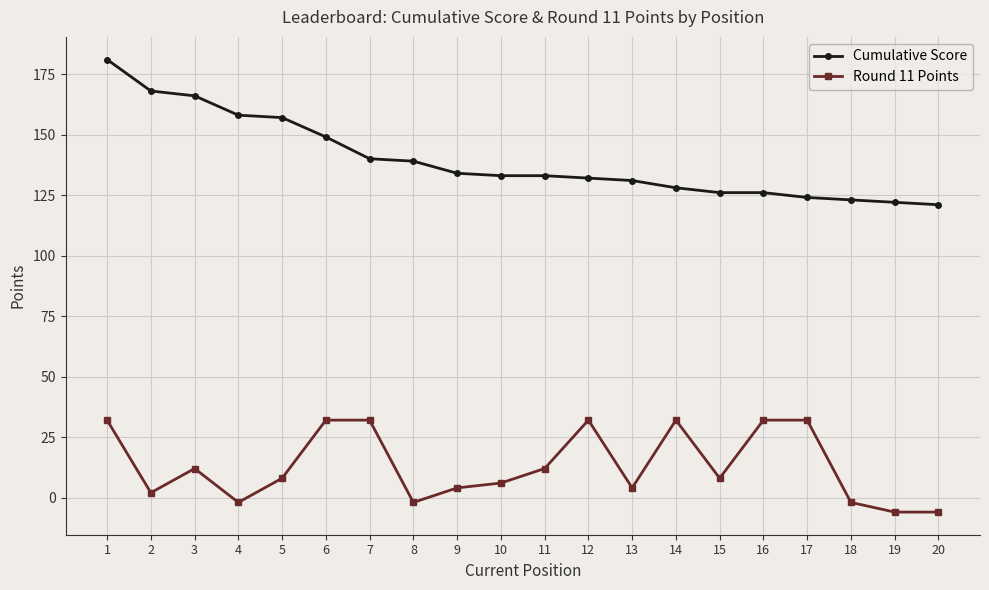

True or false: Round 11 Points and Cumulative Score intersect in this chart.

False